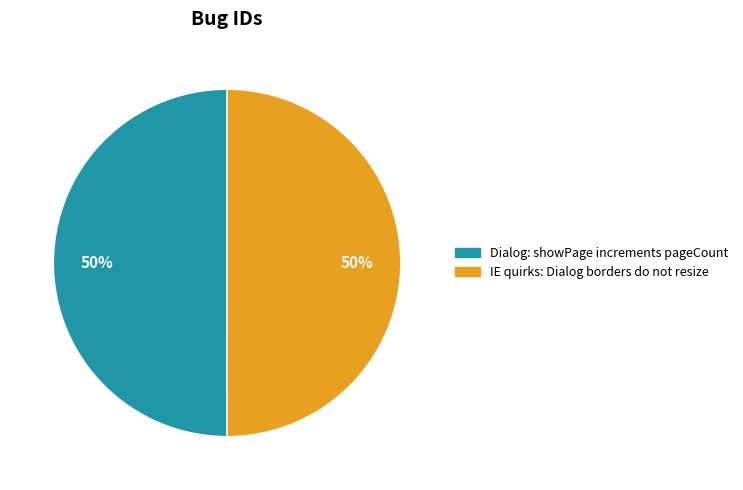

How many slices are in this pie chart?

2